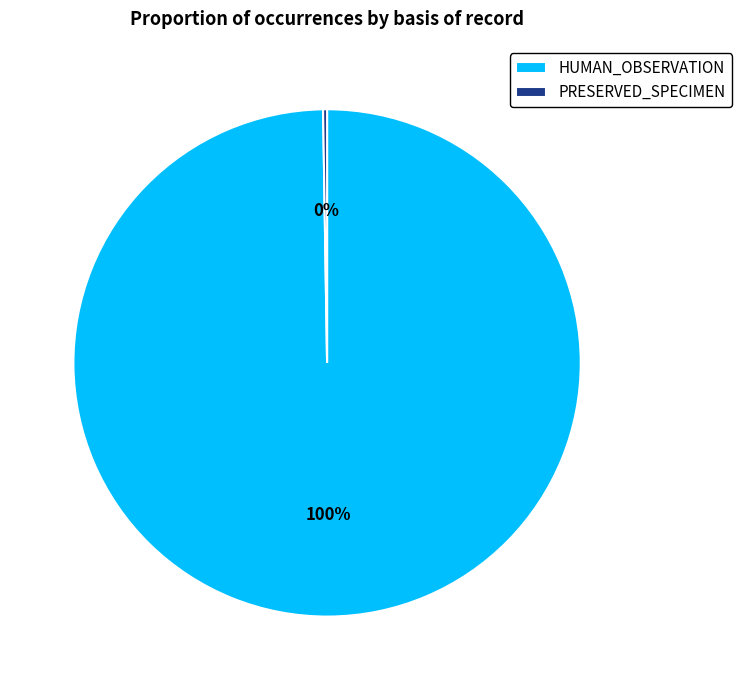

To the nearest percent, what is the average slice percentage?

50%